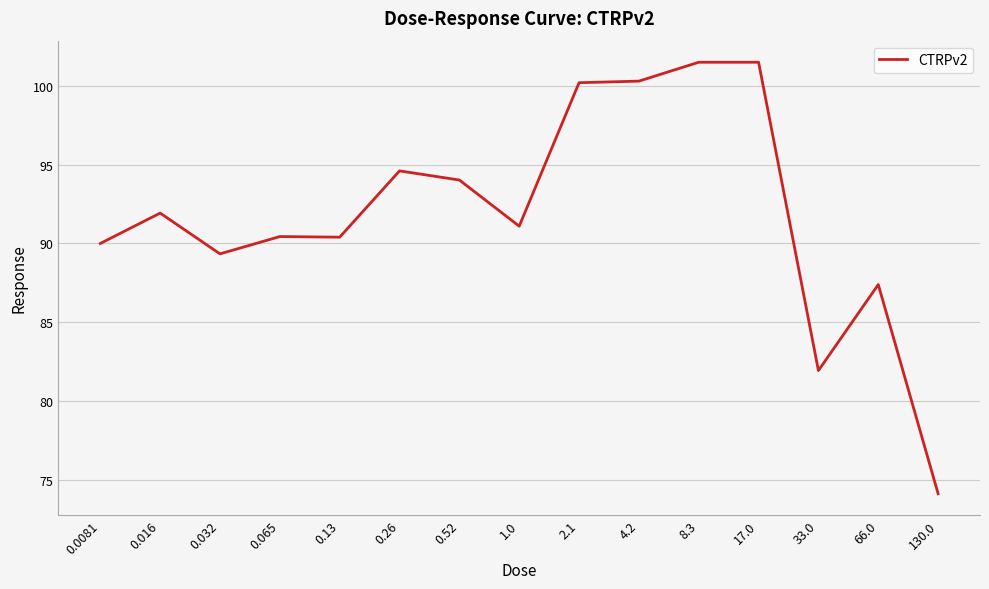

What is the maximum value shown in the chart?

101.5